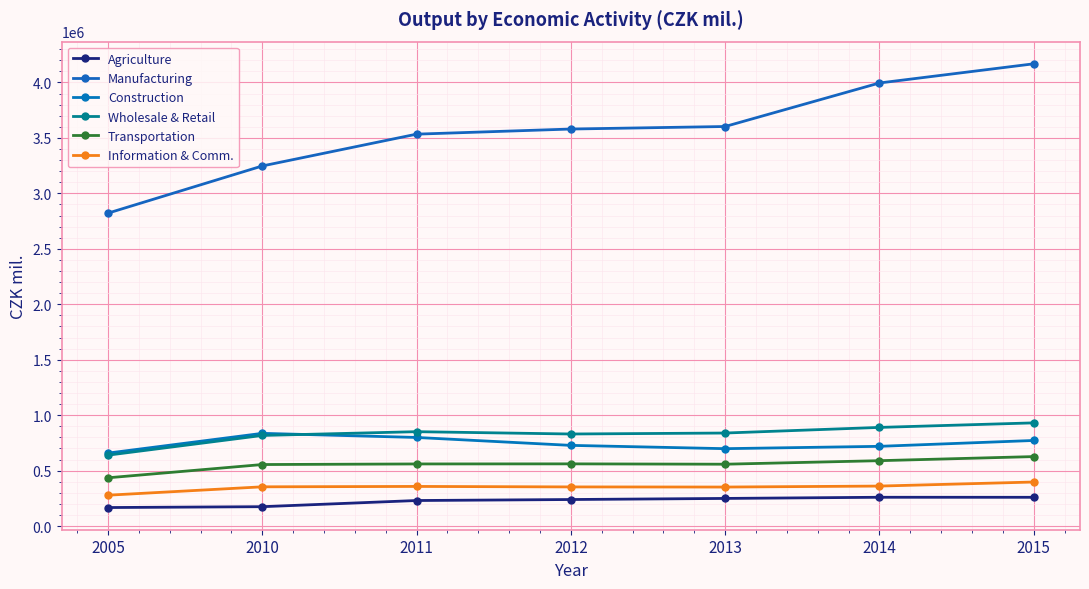

Which category has the highest value in the Transportation series?

2015